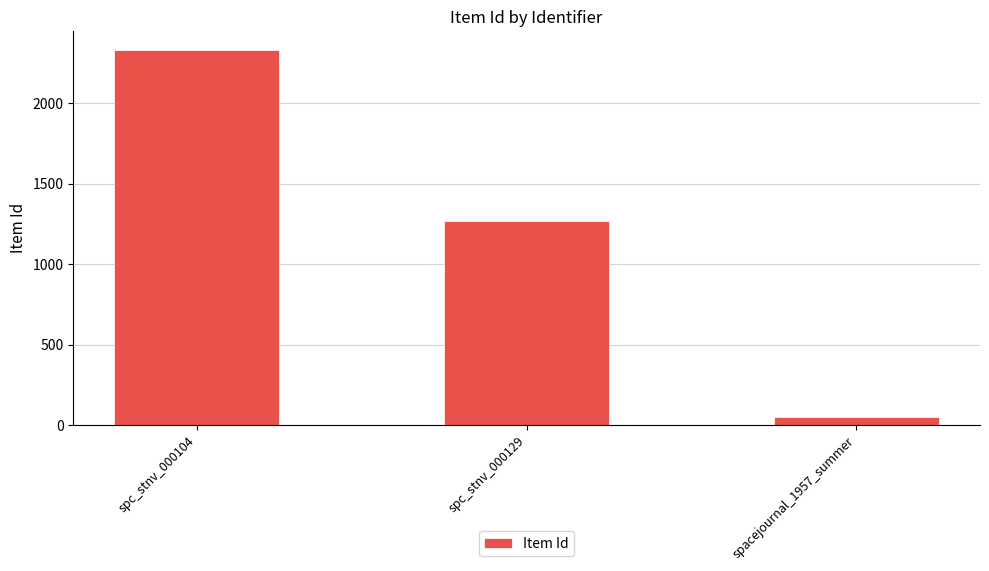

What is the change in value from spc_stnv_000104 to spc_stnv_000129?

-1060